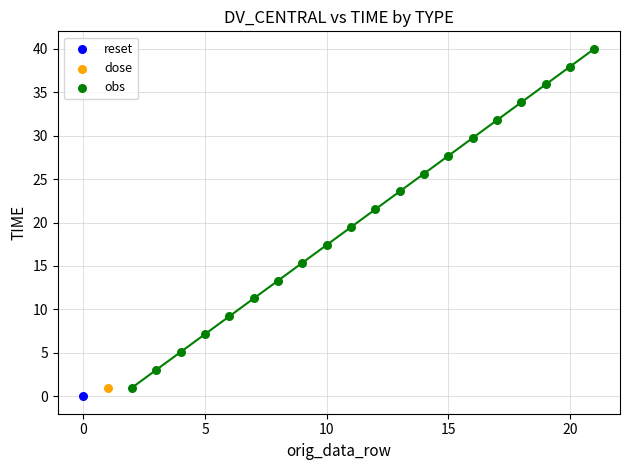

What are all the series names shown in the legend?

reset, dose, obs